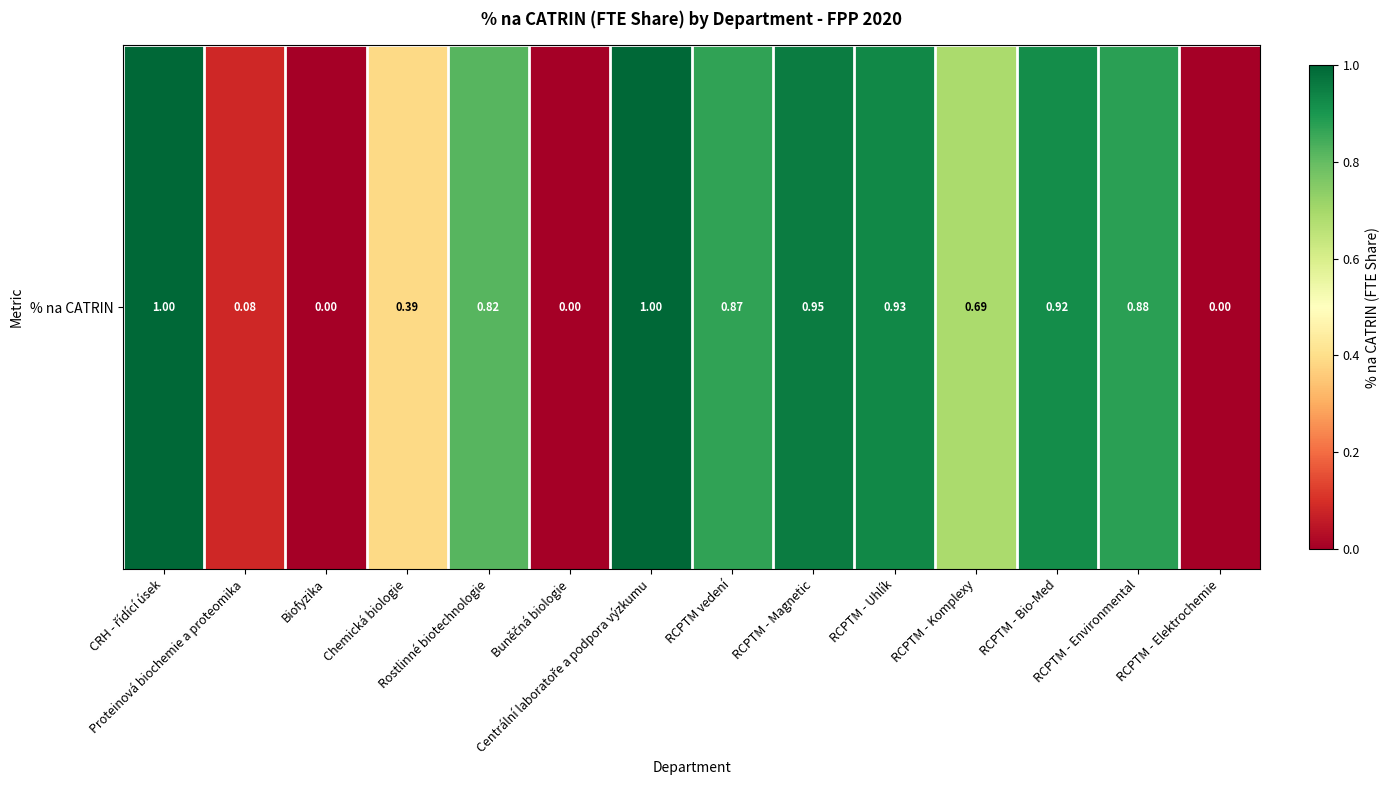

At which category does the chart reach its minimum across all series?

Biofyzika